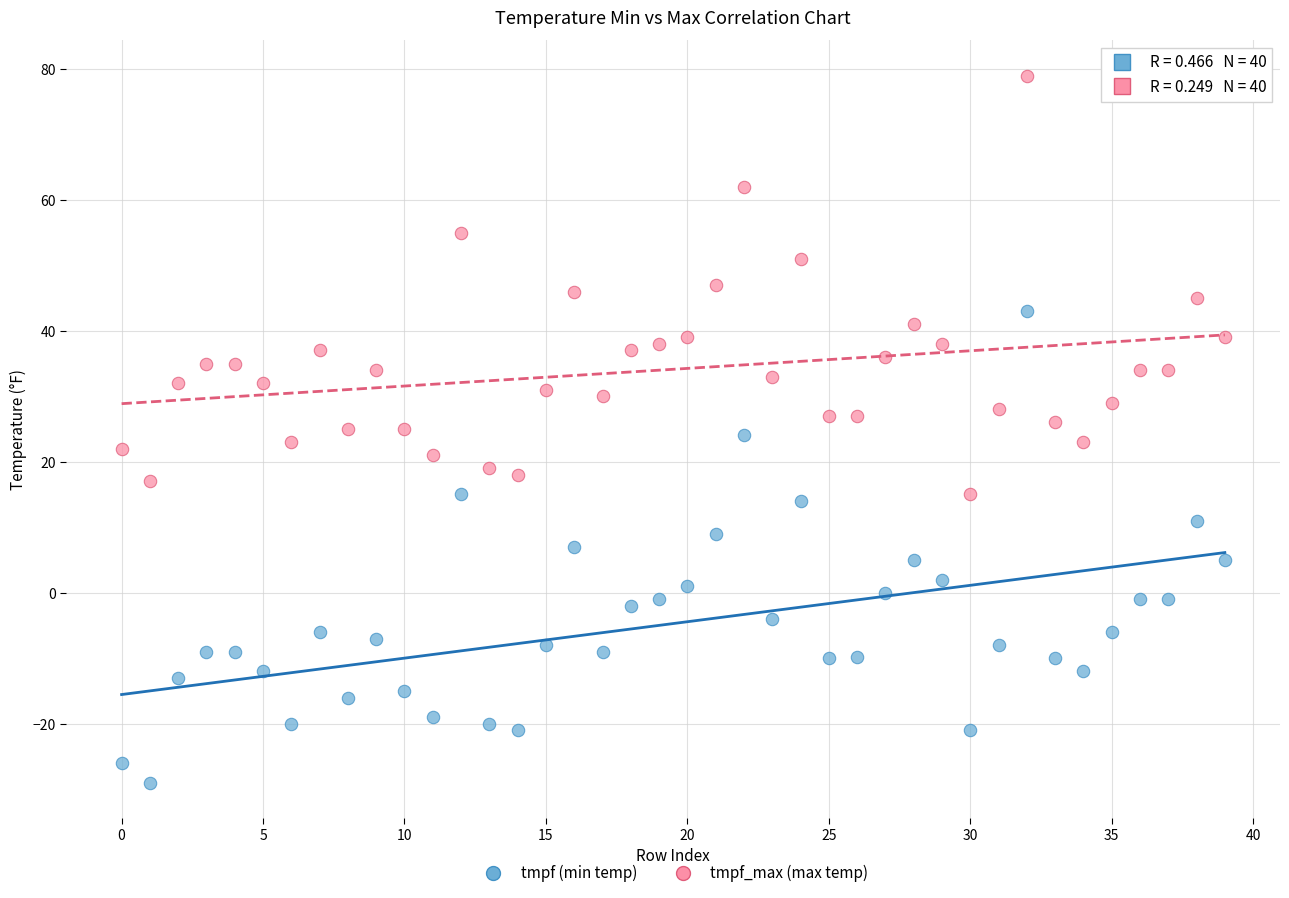

Across all data points, what is the range of Y values (max minus min)?

108.0